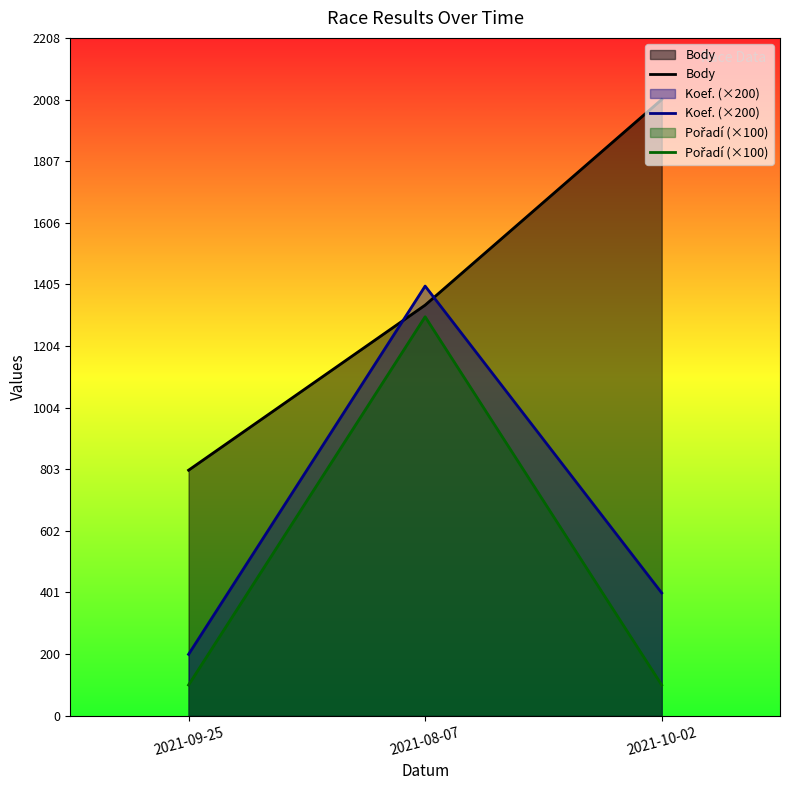

Is it true that Koef. (×200) equals 134 at 2021-09-25?

False